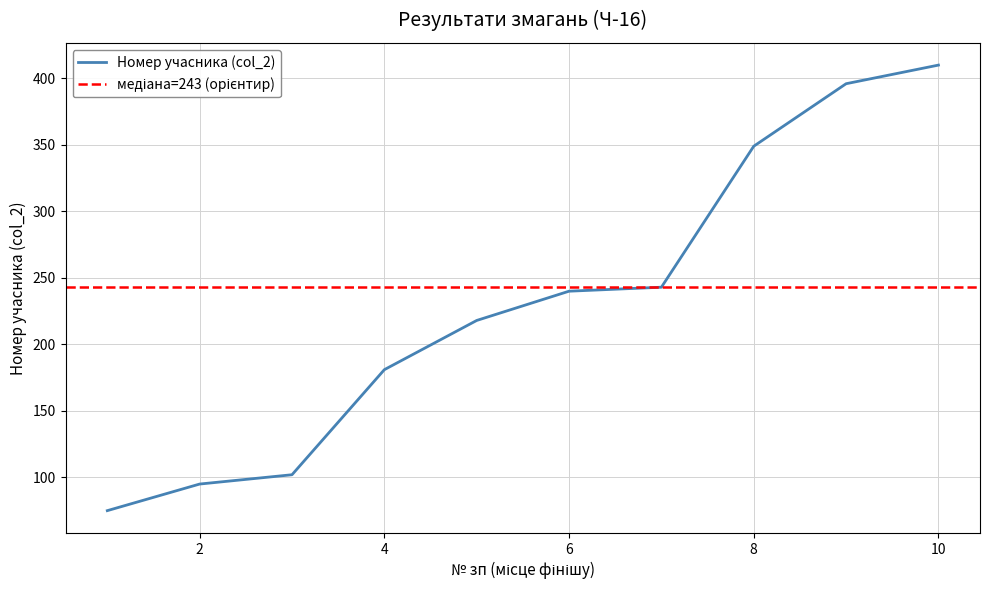

What is the lowest value of the Номер учасника (col_2) series?

75